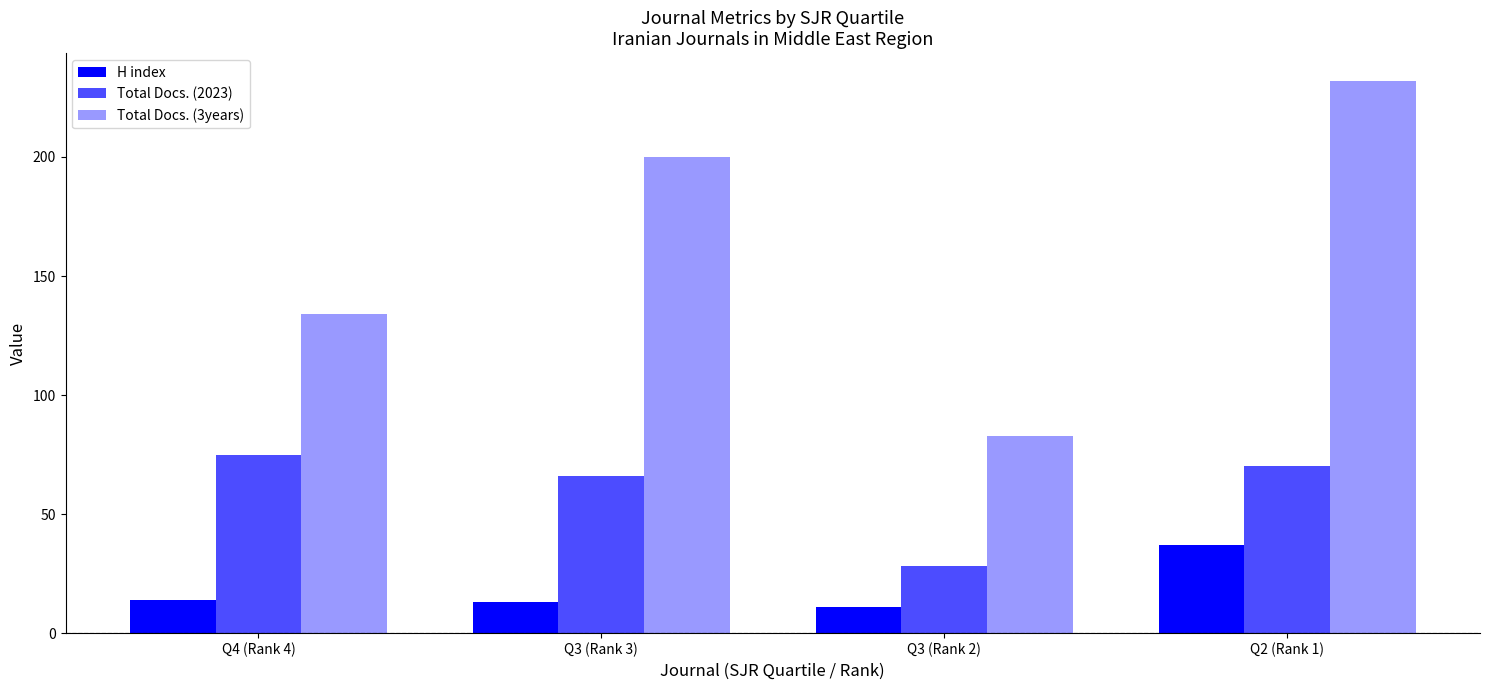

How many values in the H index series are below 14?

2